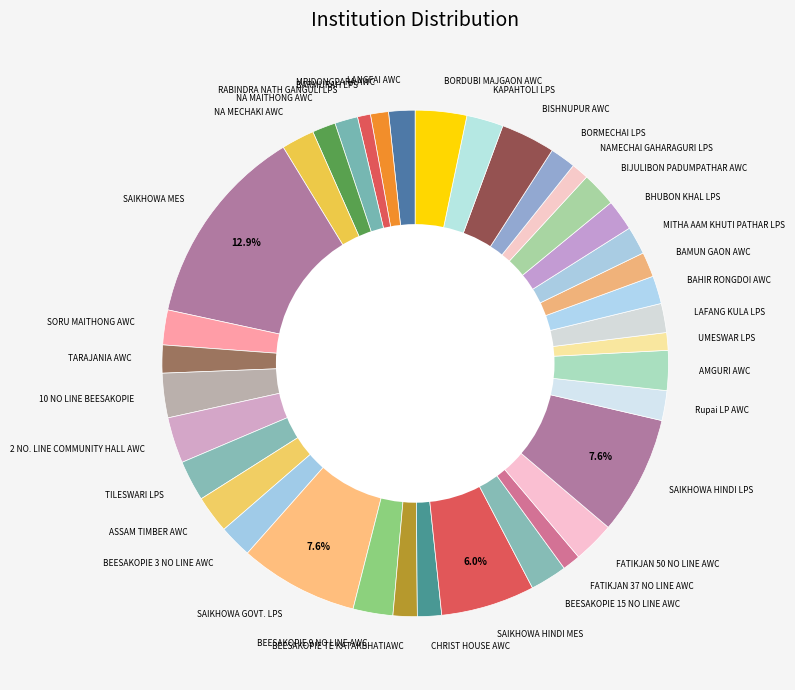

To the nearest percent, what is the average slice percentage?

3%